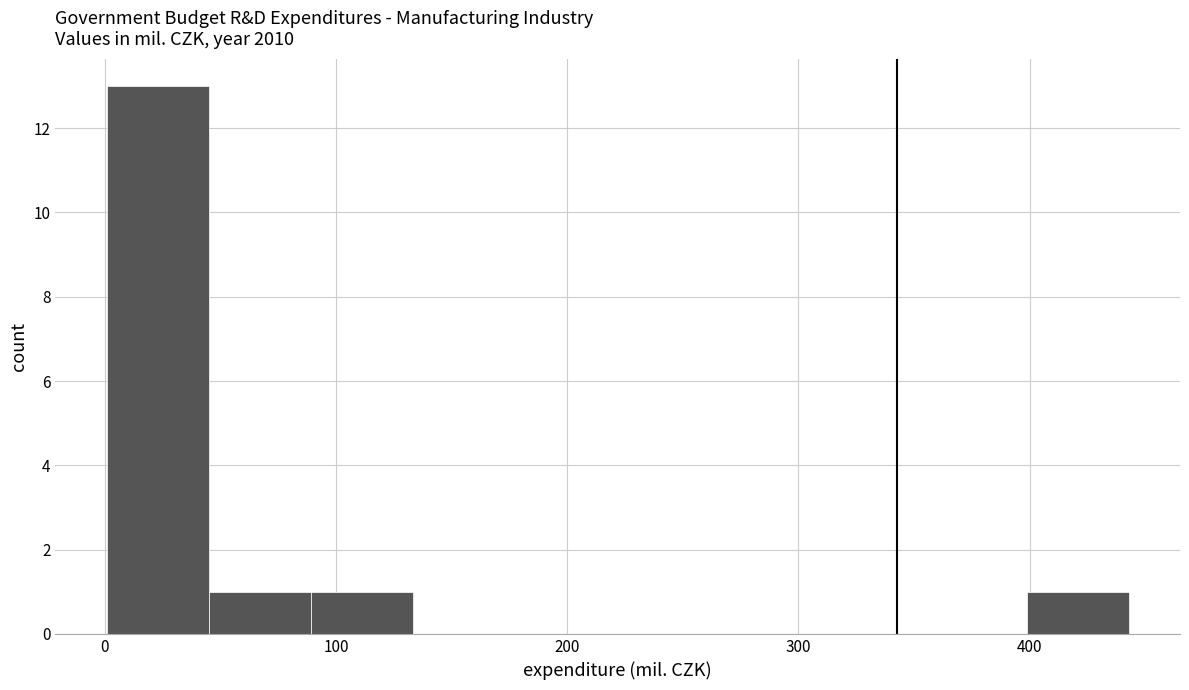

Over which range of the x-axis is the bar tallest?

0 to 50